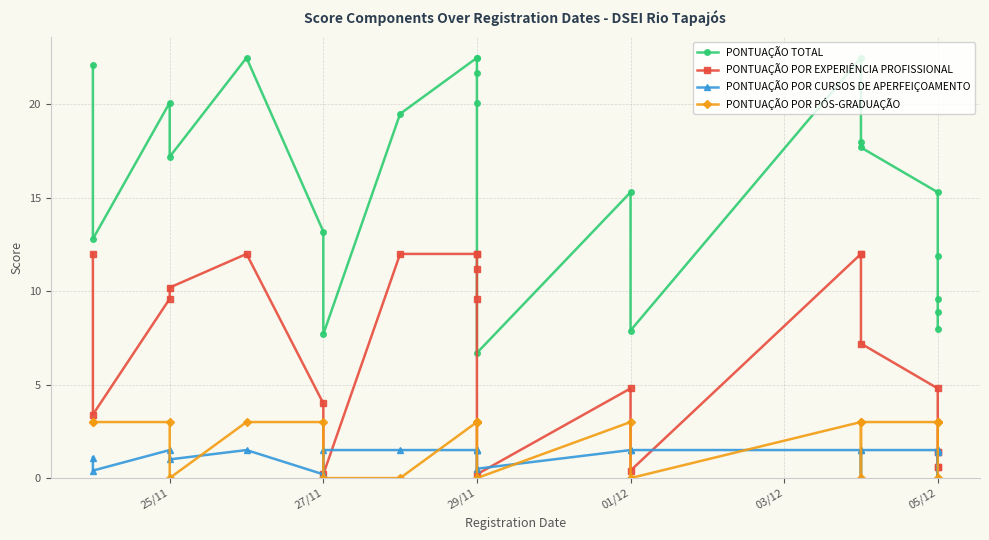

What is the value of the PONTUAÇÃO POR CURSOS DE APERFEIÇOAMENTO point at the 5th from the left?

1.5